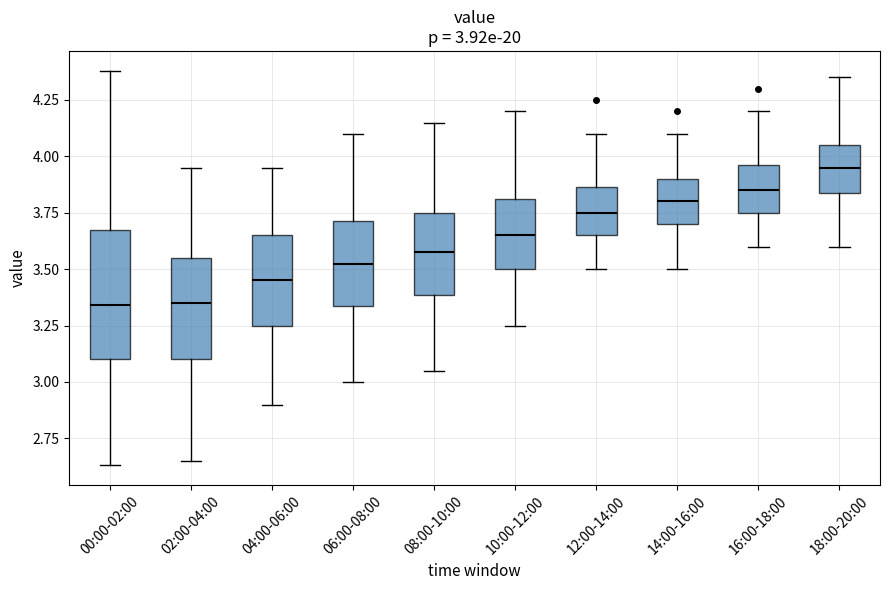

Which box has the highest median line?

18:00-20:00